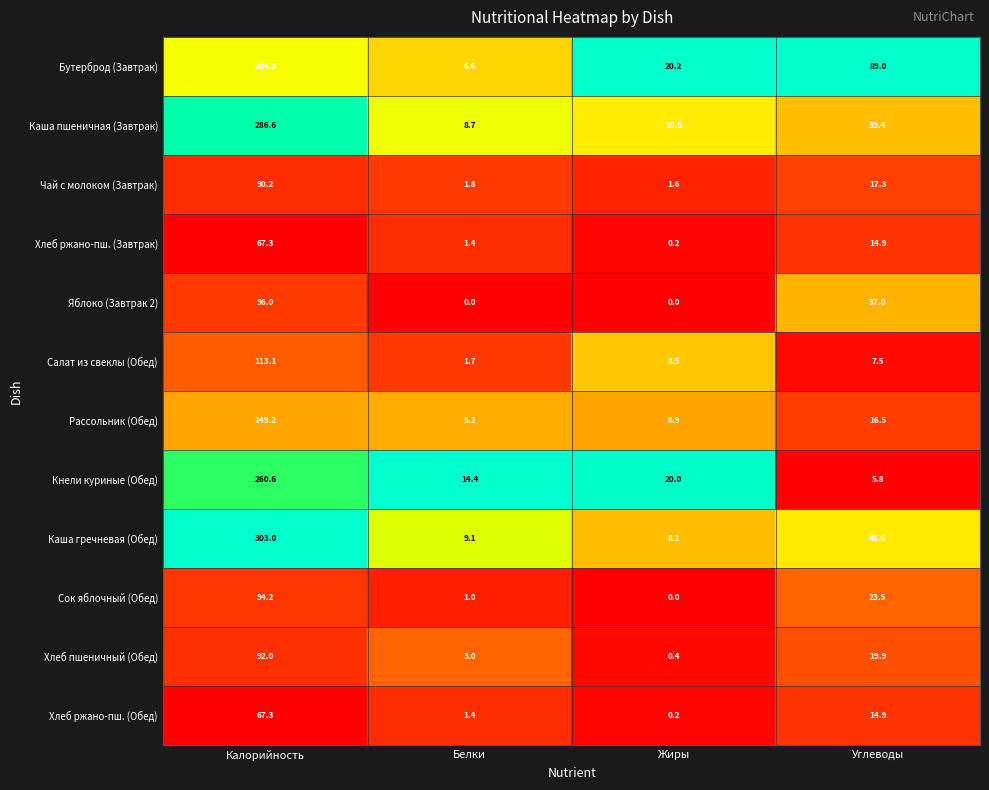

What is the approximate value of Салат из свеклы (Обед) at Углеводы?

7.5